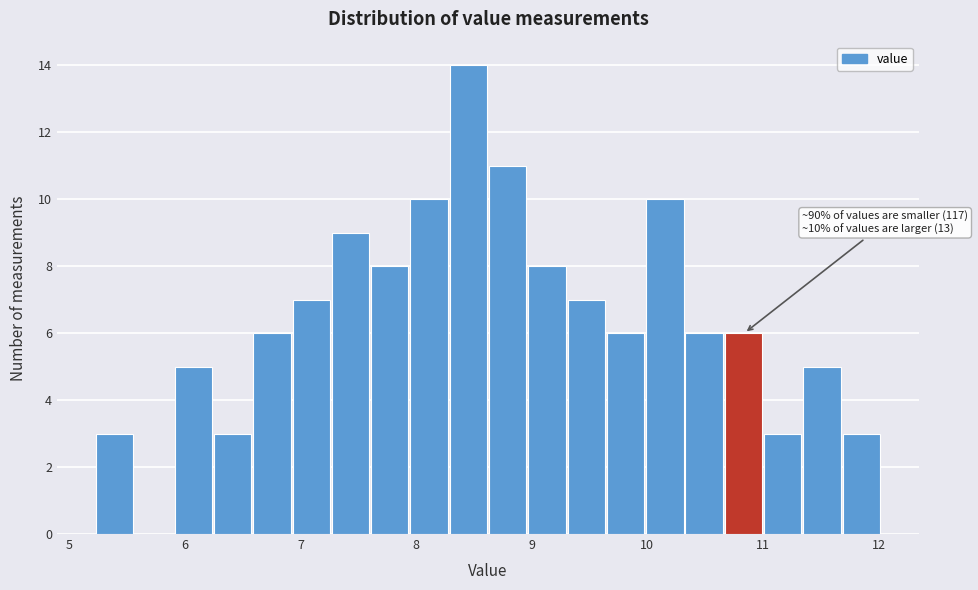

Read against the x-axis, roughly where is the centre of the tallest bar?

8.5